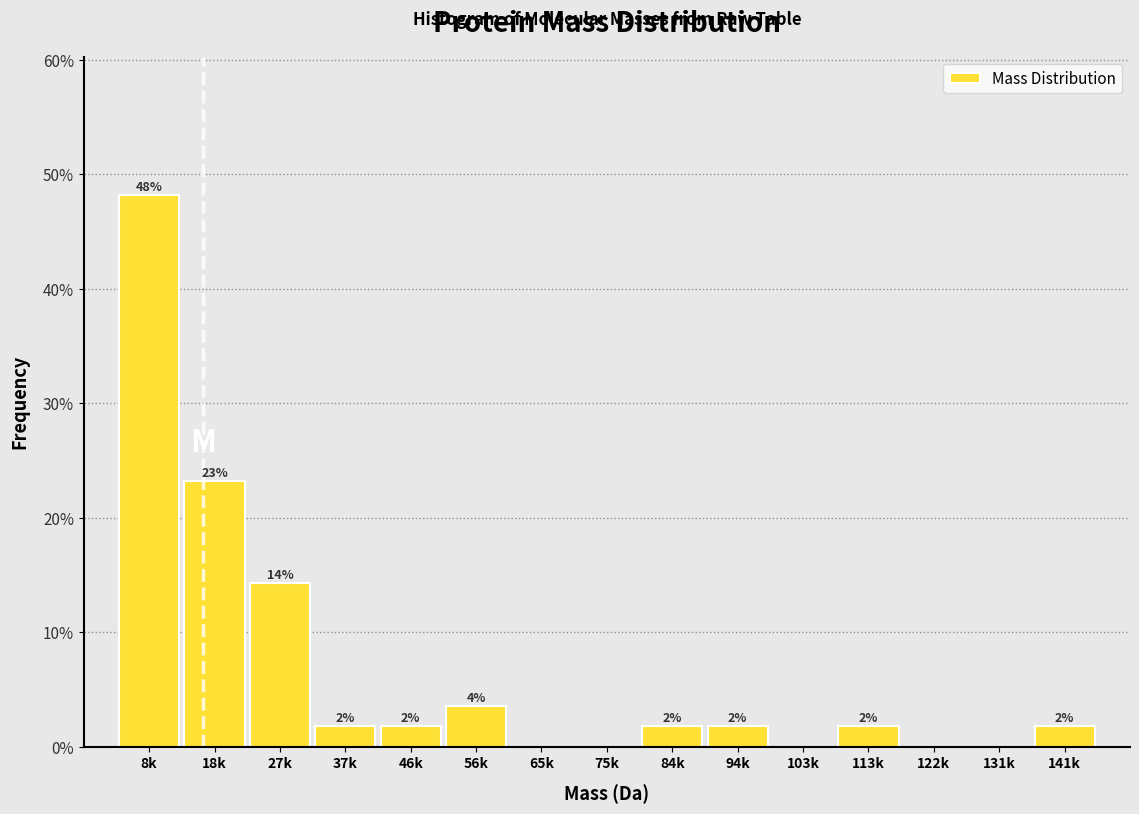

Are the bars horizontal?

No